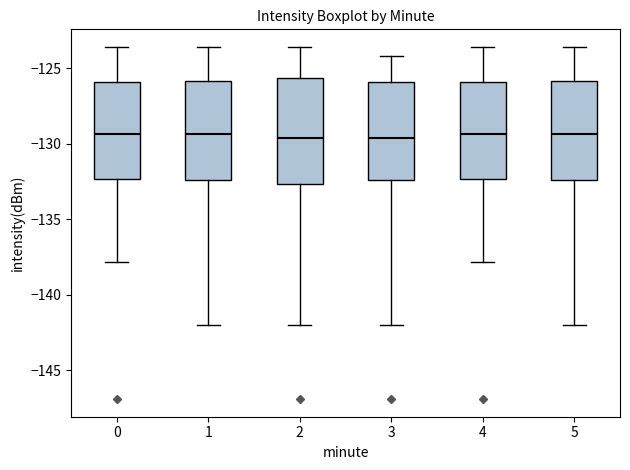

Reading left to right, transcribe this box plot: for each box, give where its median line is, the range the box spans, and where its two whiskers end, as read against the y-axis. The values are not printed on the chart, so give them approximately, as read against the axis.

0: median -129.5, box -132.5 to -126.0, whiskers -138.0 to -123.5
1: median -129.5, box -132.5 to -126.0, whiskers -142.0 to -123.5
2: median -129.5, box -132.5 to -125.5, whiskers -142.0 to -123.5
3: median -129.5, box -132.5 to -126.0, whiskers -142.0 to -124.0
4: median -129.5, box -132.5 to -126.0, whiskers -138.0 to -123.5
5: median -129.5, box -132.5 to -126.0, whiskers -142.0 to -123.5